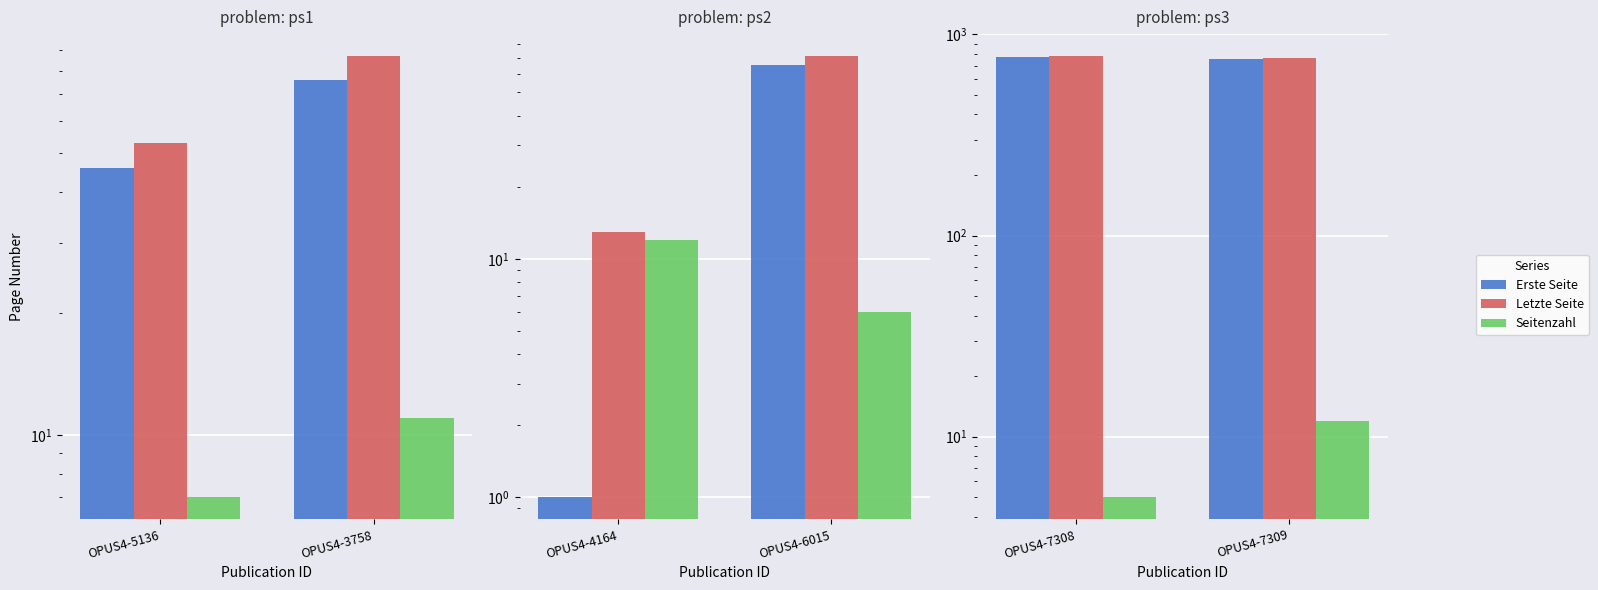

What is the average value of the Seitenzahl series?

8